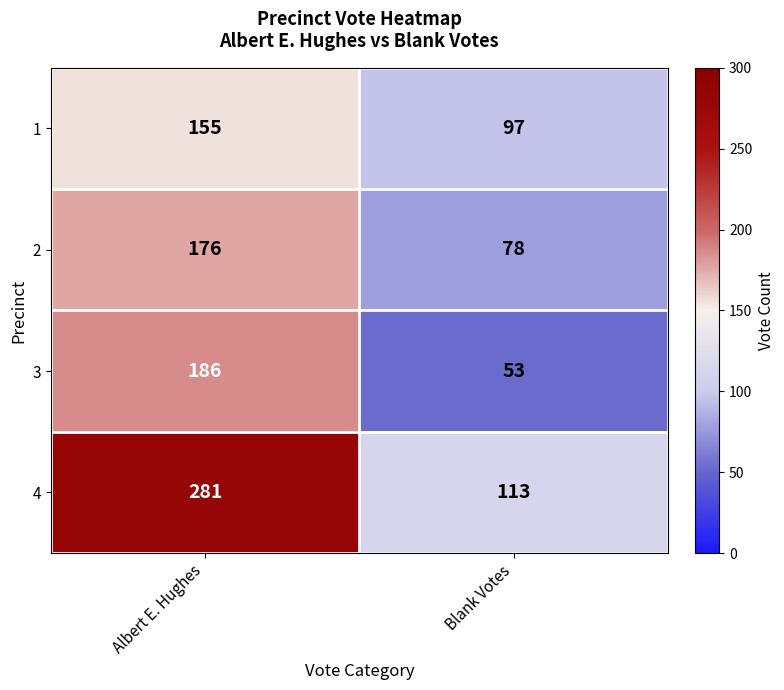

Which series has the largest total across all categories?

4